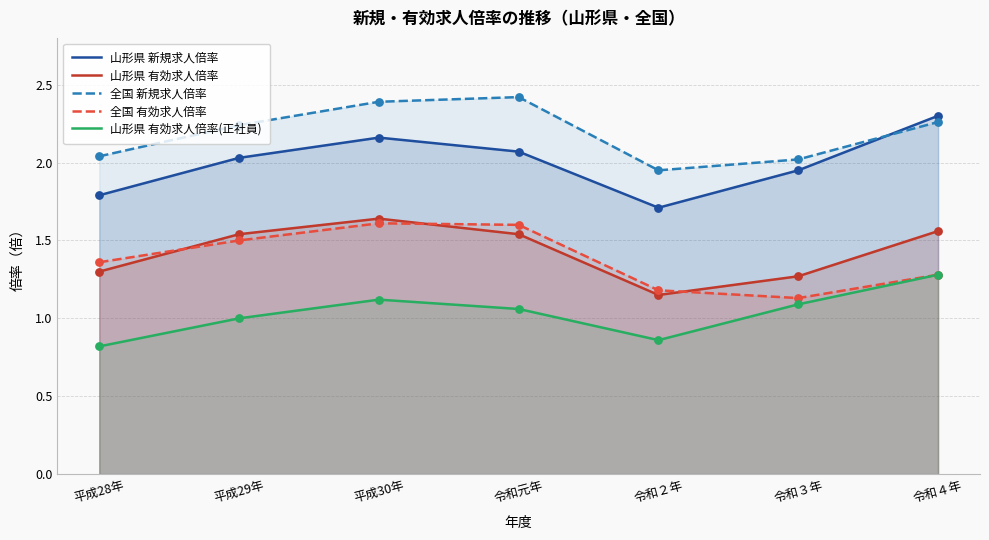

Which series has the largest Y range (max minus min)?

山形県 新規求人倍率